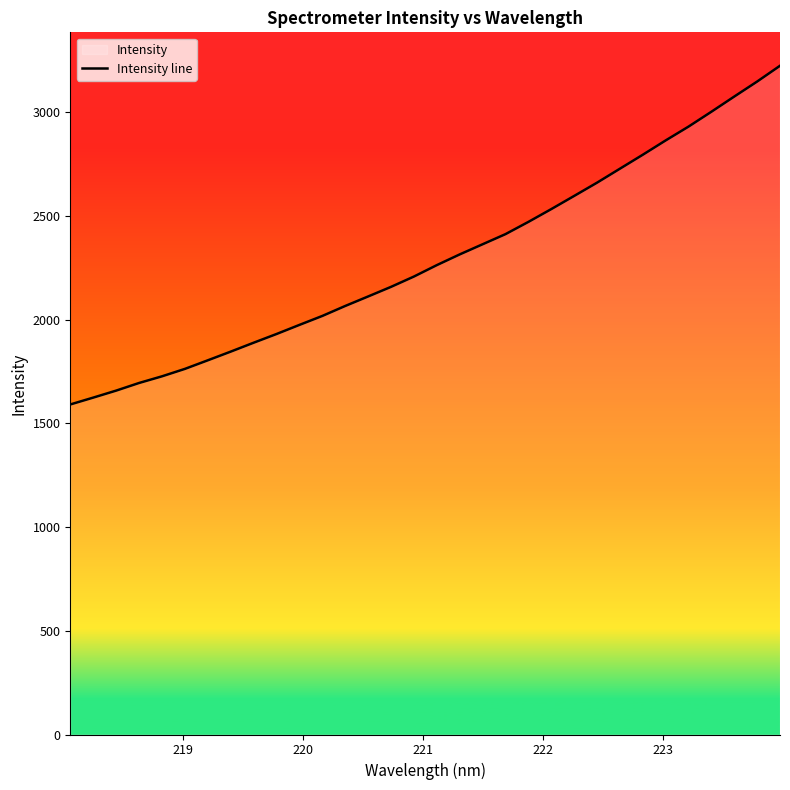

What is the greatest value displayed?

3224.7